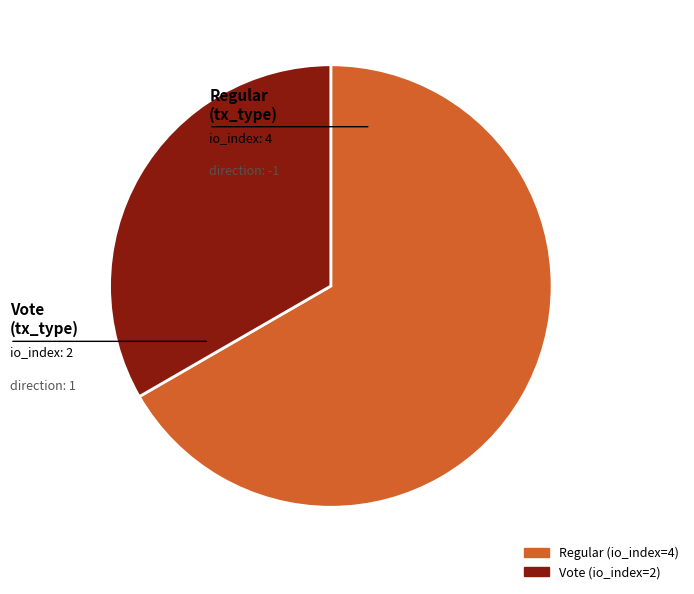

Do Regular (io_index=4) and Vote (io_index=2) together represent more than half of the pie?

Yes